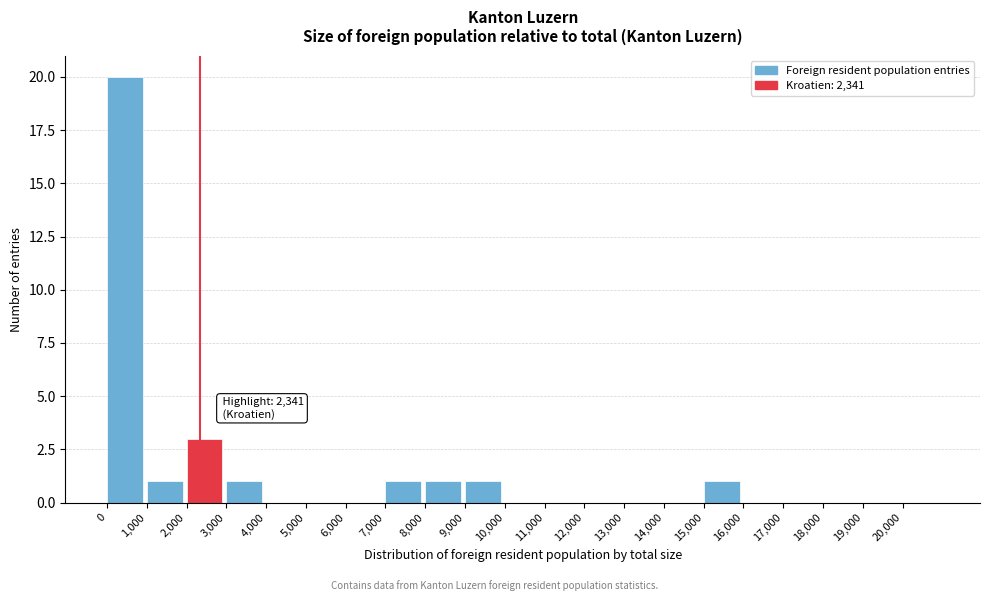

Which range on the x-axis has the tallest bar?

0 to 1000